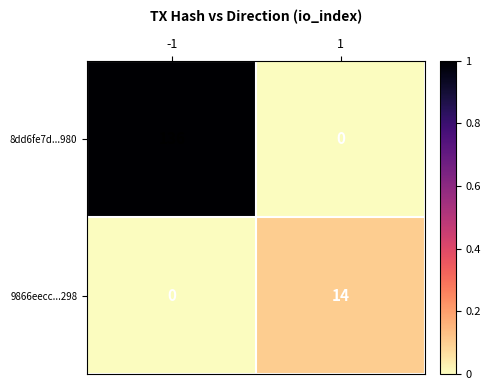

Rank the series at -1 from lowest to highest value.

9866eecc...298, 8dd6fe7d...980